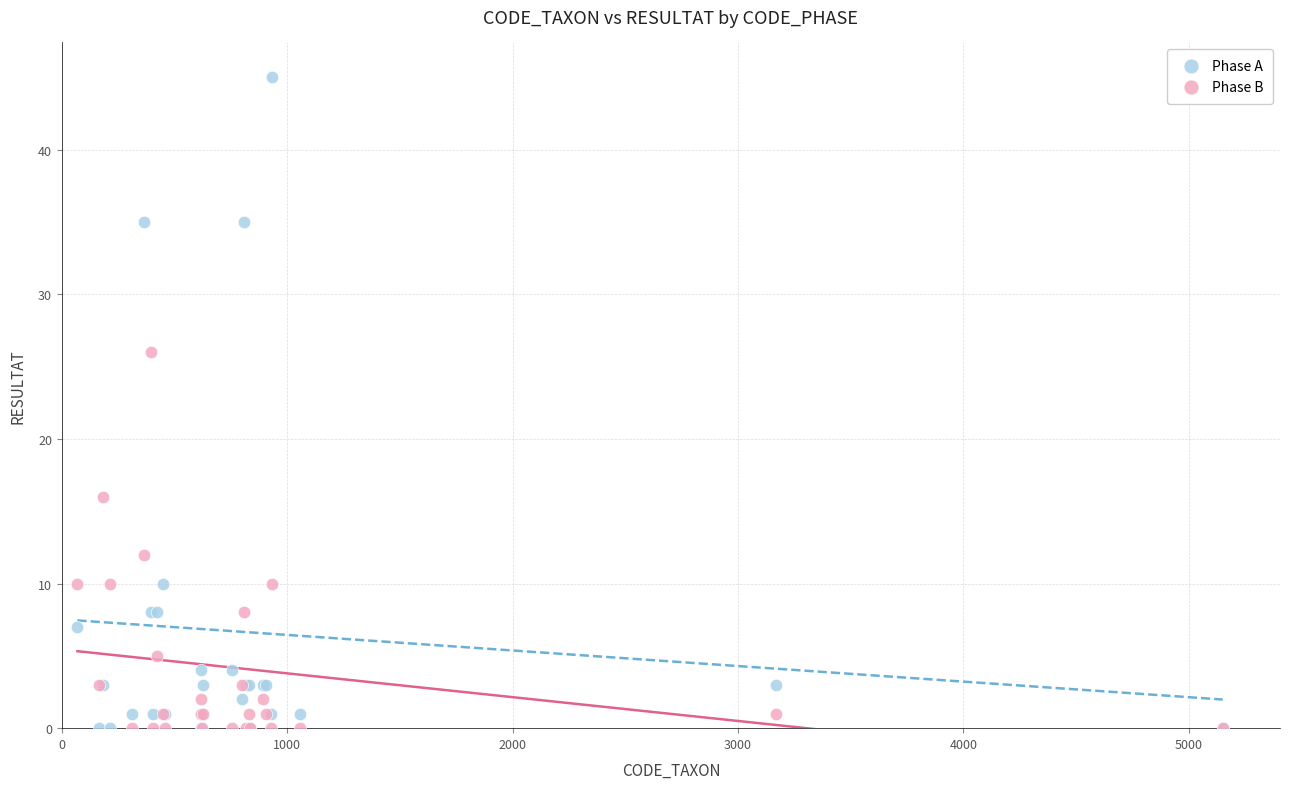

Which series contains the highest Y value?

Phase A